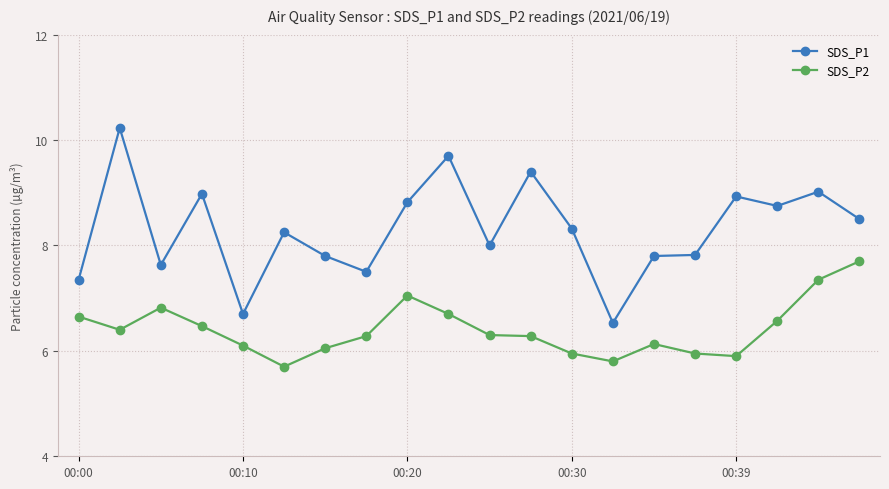

What is the sum of all SDS_P1 values?

166.0